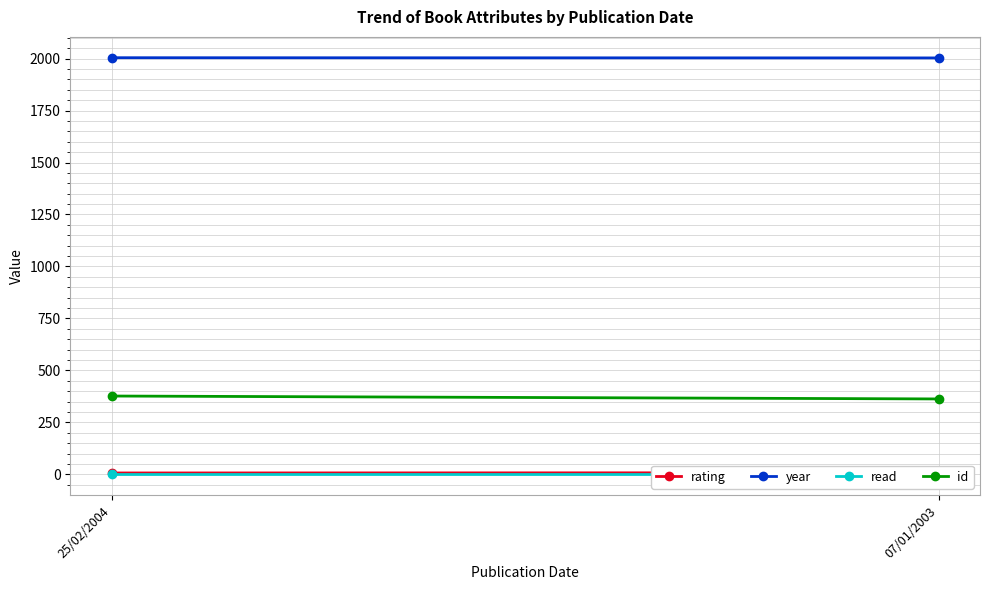

Rank the series at 25/02/2004 from lowest to highest value.

read, rating, id, year